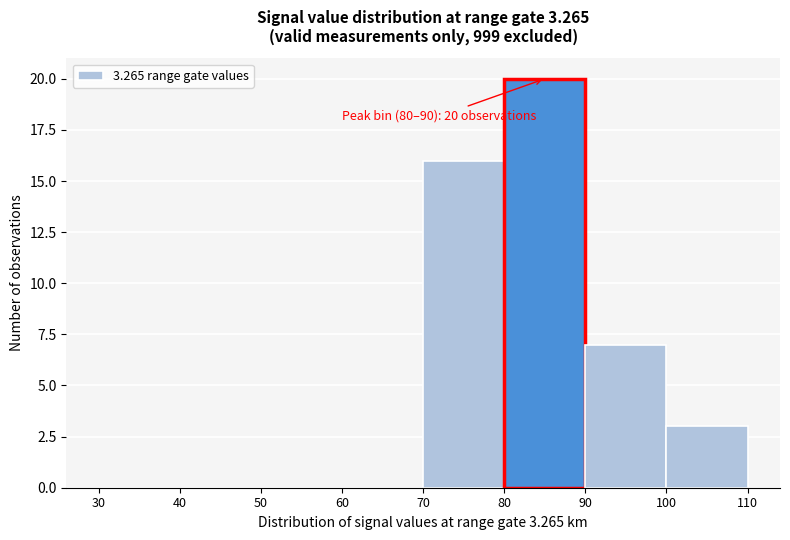

Over which range of the x-axis is the bar tallest?

80 to 90